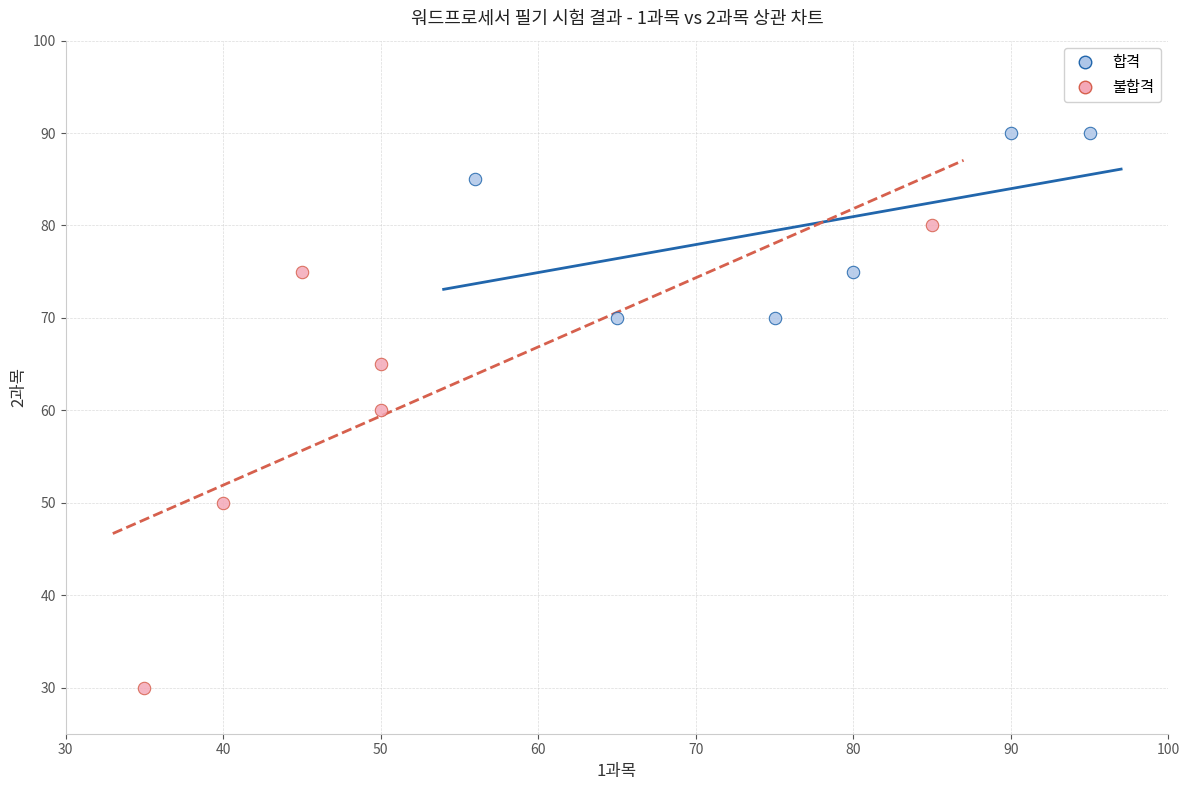

Which series reaches the minimum Y coordinate?

불합격